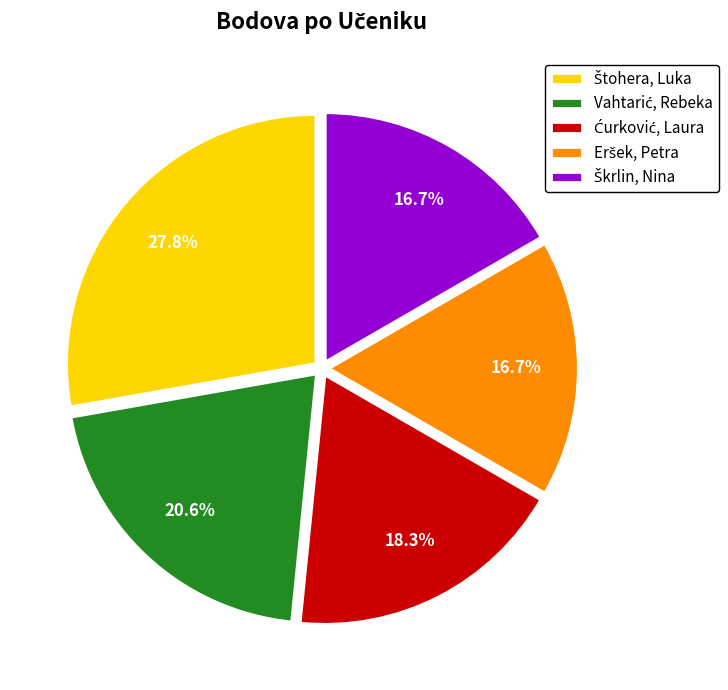

Is there any slice that represents more than half of the pie?

No